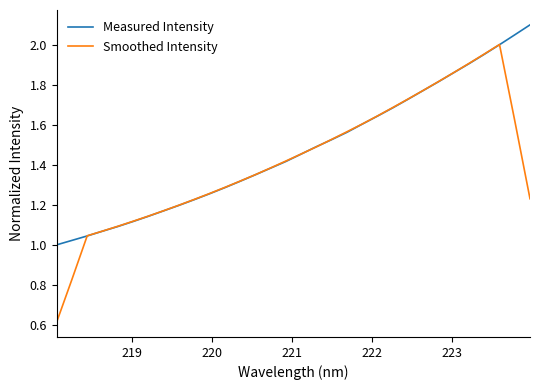

After their last crossing, which series has the higher values: Smoothed Intensity or Measured Intensity?

Measured Intensity